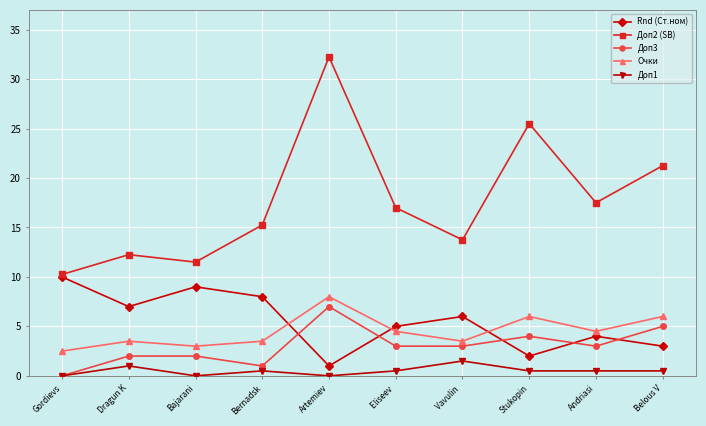

The value of Rnd (Ст.ном) at Gordievs is 2.5. True or false?

False